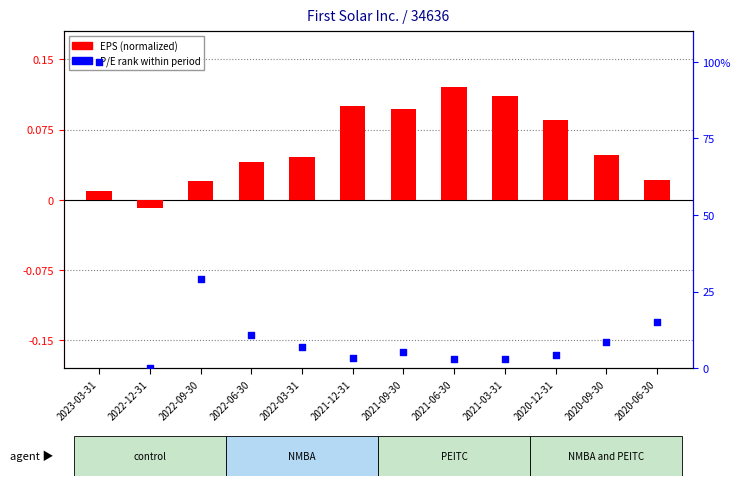

What is the total value across all series at 2023-03-31?

100.0